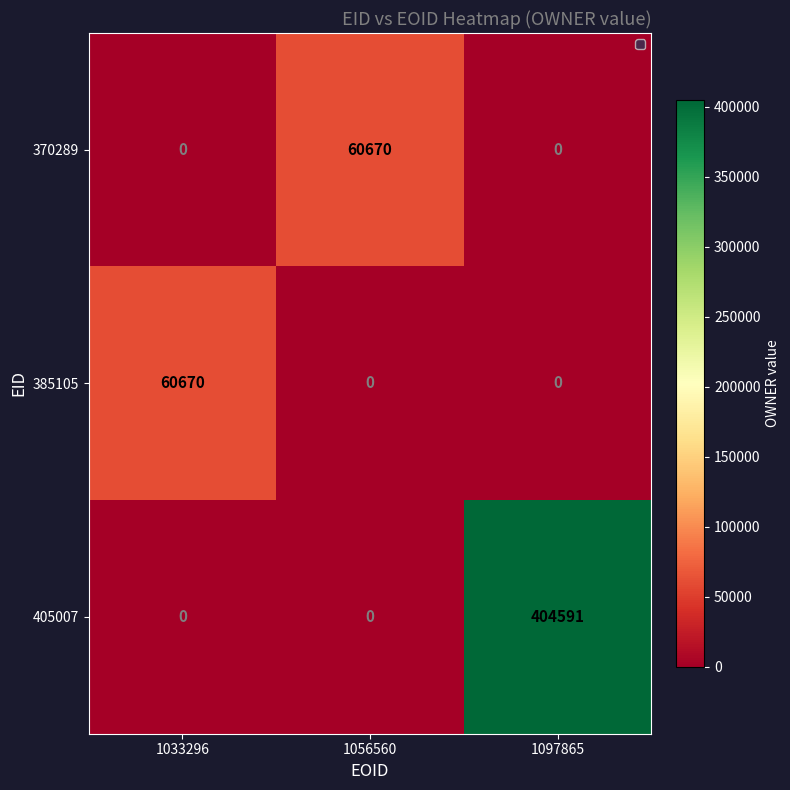

What is the difference between the 370289 values at 1056560 and 1097865?

60670